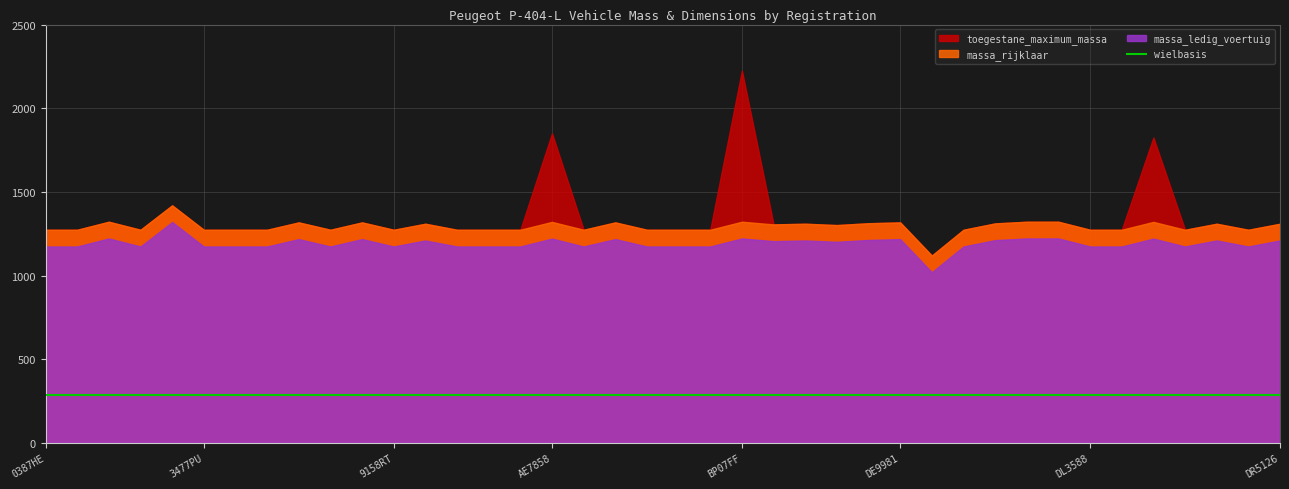

Where is the first local maximum for massa_ledig_voertuig?

0737MG